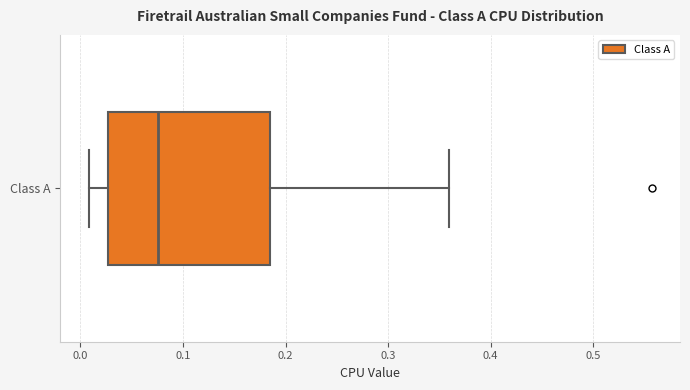

Transcribe this box plot: give where the median line is, the range the box spans, and where the two whiskers end, as read against the x-axis. The values are not printed on the chart, so give them approximately, as read against the axis.

median 0.08, box 0.03 to 0.18, whiskers 0.01 to 0.36